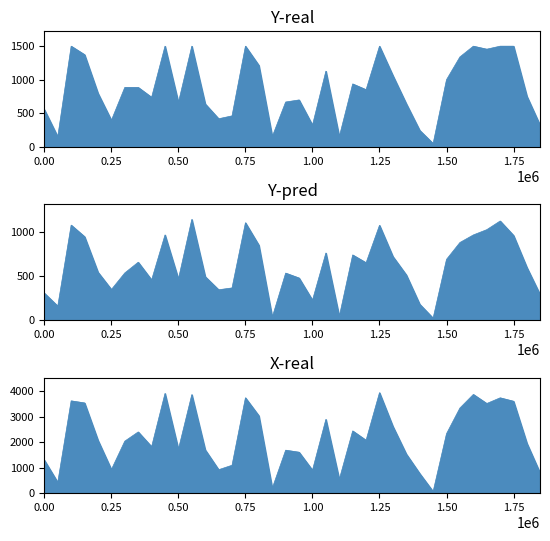

How many interior local peaks does the Y-real series have?

9